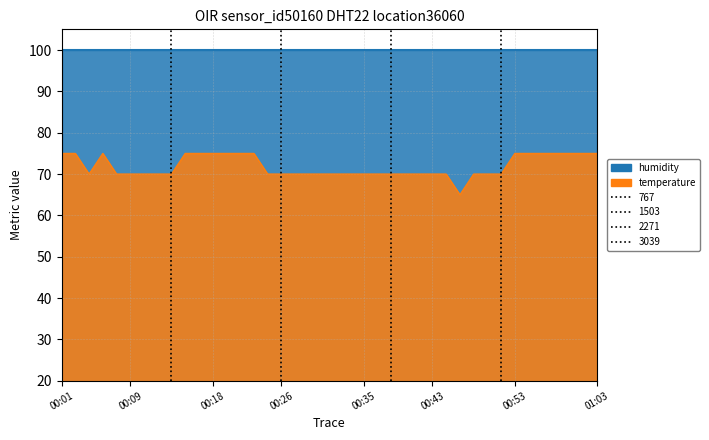

What is the maximum value shown in the chart?

75